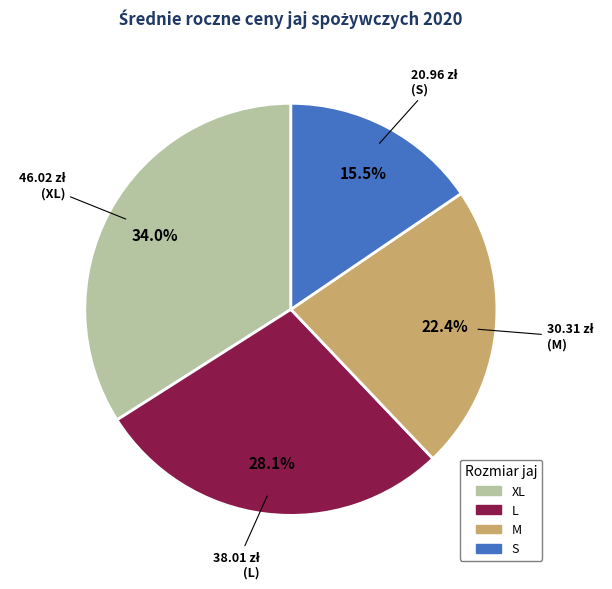

How many slices are in this pie chart?

4